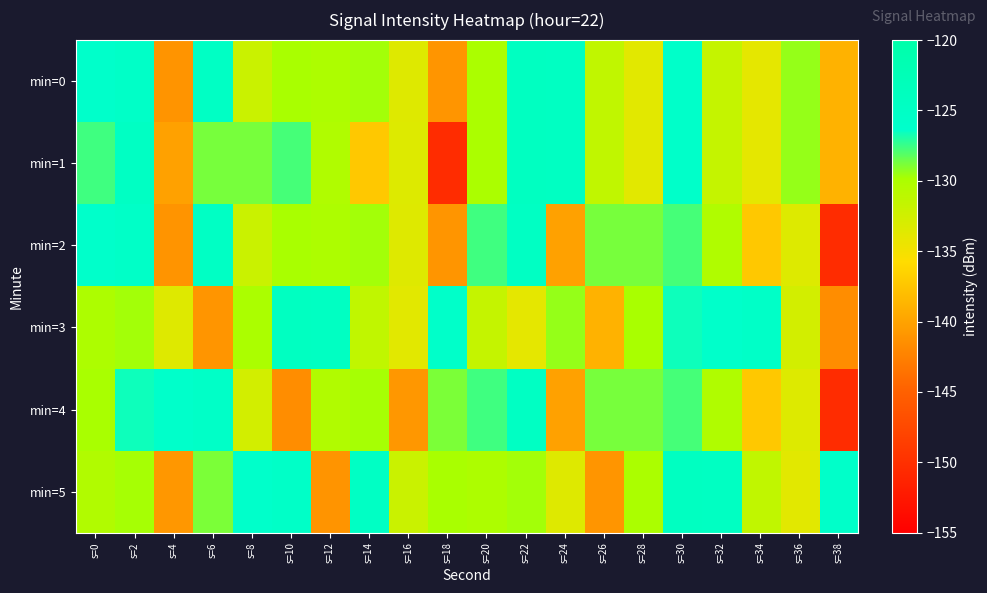

Reading left to right, list all the values displayed in this chart.

min=0: s=0=-126.0	s=2=-125.5	s=4=-141.1	s=6=-125.0	s=8=-132.0	s=10=-129.8	s=12=-130.1	s=14=-129.7	s=16=-133.5	s=18=-141.0	s=20=-130.0	s=22=-124.3	s=24=-124.6	s=26=-131.4	s=28=-133.8	s=30=-125.8	s=32=-131.7	s=34=-134.0	s=36=-129.4	s=38=-138.9
min=1: s=0=-127.6	s=2=-124.7	s=4=-140.1	s=6=-128.8	s=8=-128.8	s=10=-127.7	s=12=-130.3	s=14=-137.2	s=16=-133.4	s=18=-150.4	s=20=-130.0	s=22=-124.3	s=24=-124.6	s=26=-131.4	s=28=-133.8	s=30=-125.8	s=32=-131.7	s=34=-134.0	s=36=-129.4	s=38=-138.9
min=2: s=0=-126.0	s=2=-125.5	s=4=-141.1	s=6=-125.0	s=8=-132.0	s=10=-129.8	s=12=-130.1	s=14=-129.7	s=16=-133.5	s=18=-141.0	s=20=-127.6	s=22=-124.7	s=24=-140.1	s=26=-128.8	s=28=-128.8	s=30=-127.7	s=32=-130.3	s=34=-137.2	s=36=-133.4	s=38=-150.4
min=3: s=0=-130.1	s=2=-129.7	s=4=-133.5	s=6=-141.0	s=8=-130.0	s=10=-124.3	s=12=-124.6	s=14=-131.4	s=16=-133.8	s=18=-125.8	s=20=-131.7	s=22=-134.0	s=24=-129.4	s=26=-138.9	s=28=-129.8	s=30=-126.6	s=32=-126.1	s=34=-125.6	s=36=-132.6	s=38=-141.6
min=4: s=0=-129.8	s=2=-126.6	s=4=-126.1	s=6=-125.6	s=8=-132.6	s=10=-141.6	s=12=-130.4	s=14=-129.7	s=16=-140.9	s=18=-128.8	s=20=-127.6	s=22=-124.7	s=24=-140.1	s=26=-128.8	s=28=-128.8	s=30=-127.7	s=32=-130.3	s=34=-137.2	s=36=-133.4	s=38=-150.4
min=5: s=0=-130.4	s=2=-129.7	s=4=-140.9	s=6=-128.8	s=8=-126.0	s=10=-125.5	s=12=-141.1	s=14=-125.0	s=16=-132.0	s=18=-129.8	s=20=-130.1	s=22=-129.7	s=24=-133.5	s=26=-141.0	s=28=-130.0	s=30=-124.3	s=32=-124.6	s=34=-131.4	s=36=-133.8	s=38=-125.8